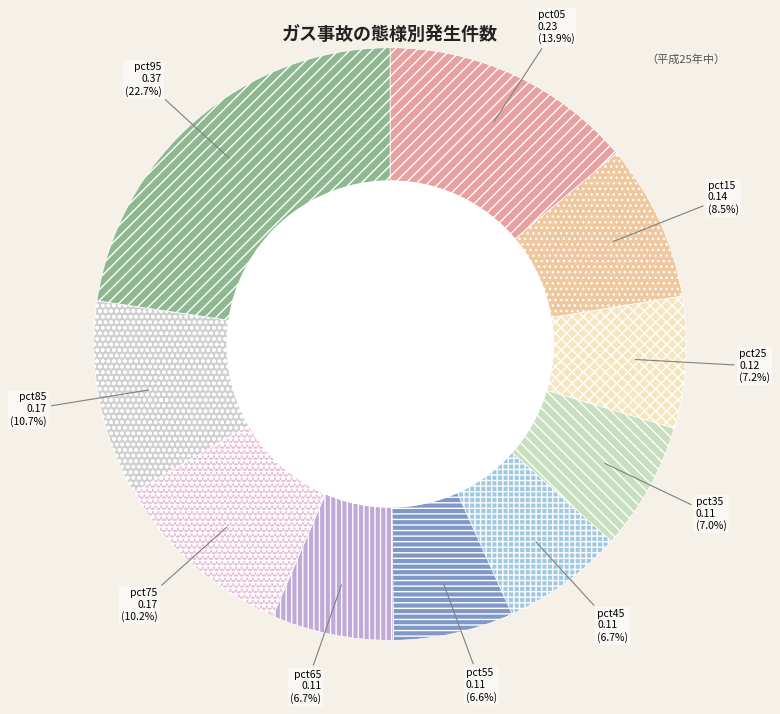

The pct65 slice represents 1% of the pie. True or false?

False